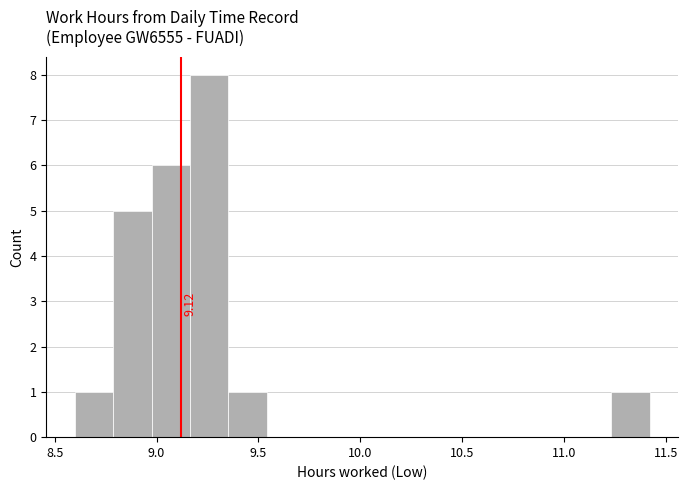

Read against the x-axis, roughly where is the centre of the tallest bar?

9.25